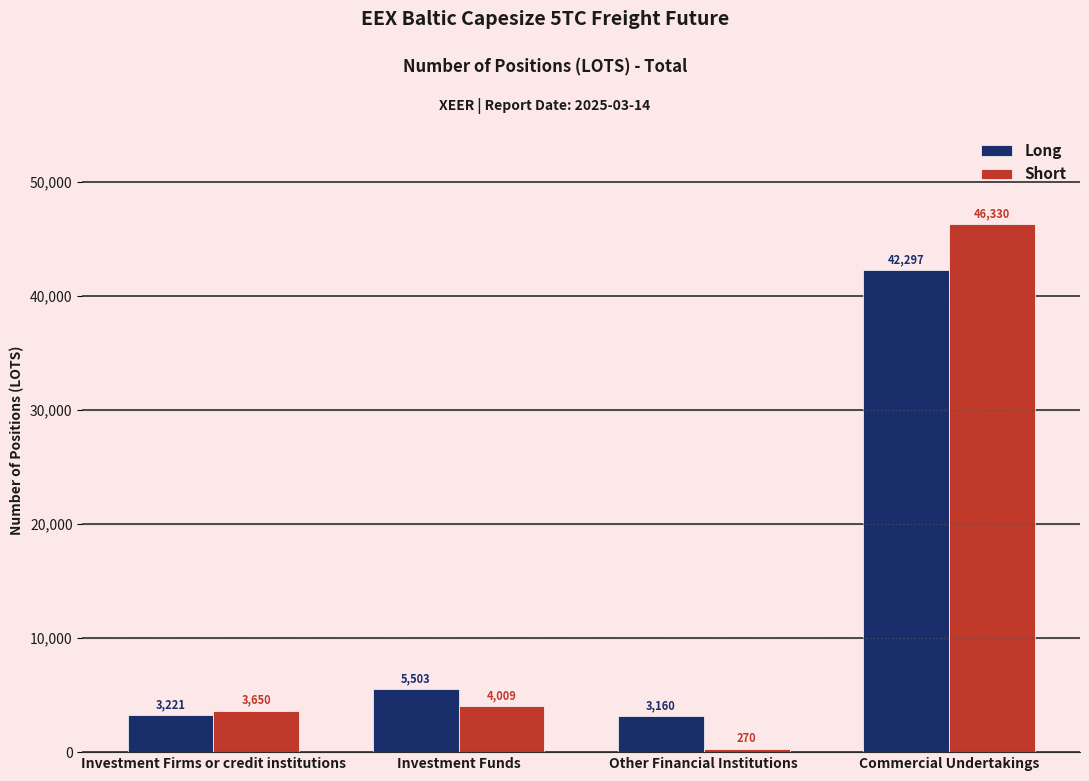

What are all the series names shown in the legend?

Long, Short